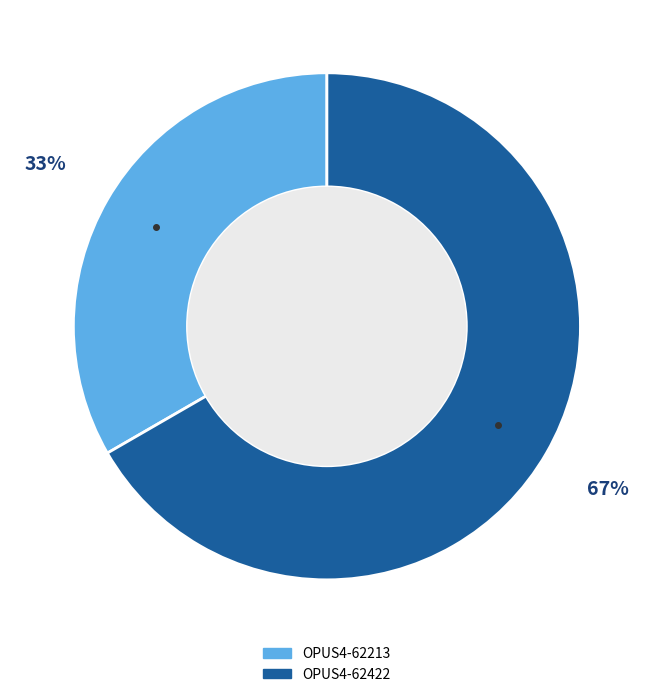

Approximately how many times larger is the value at OPUS4-62422 compared to OPUS4-62213?

2.0